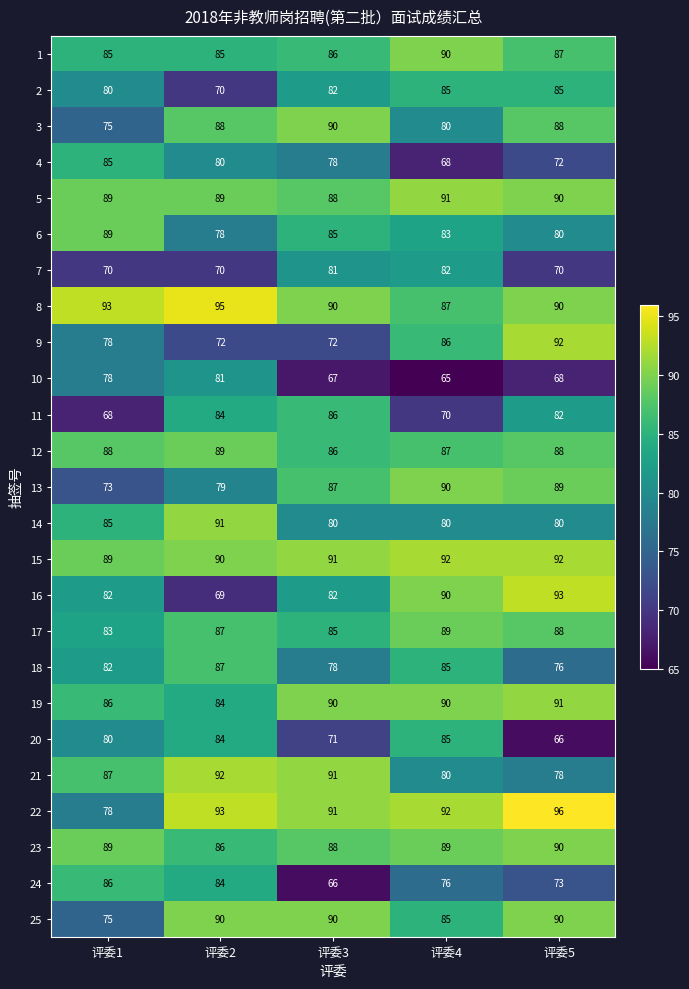

Between 评委2 and 评委4, which series saw the biggest shift?

16